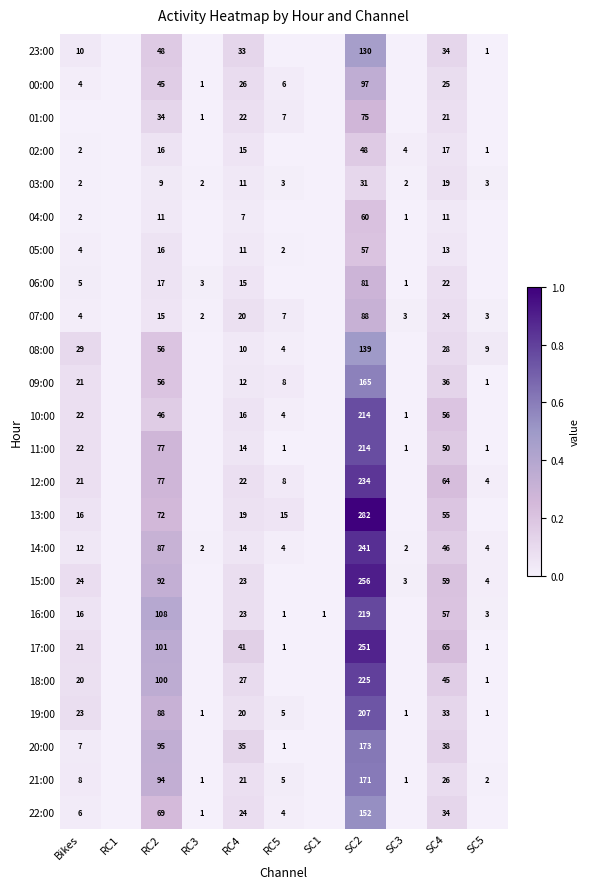

What is the spread (max minus min) of values at RC4?

34